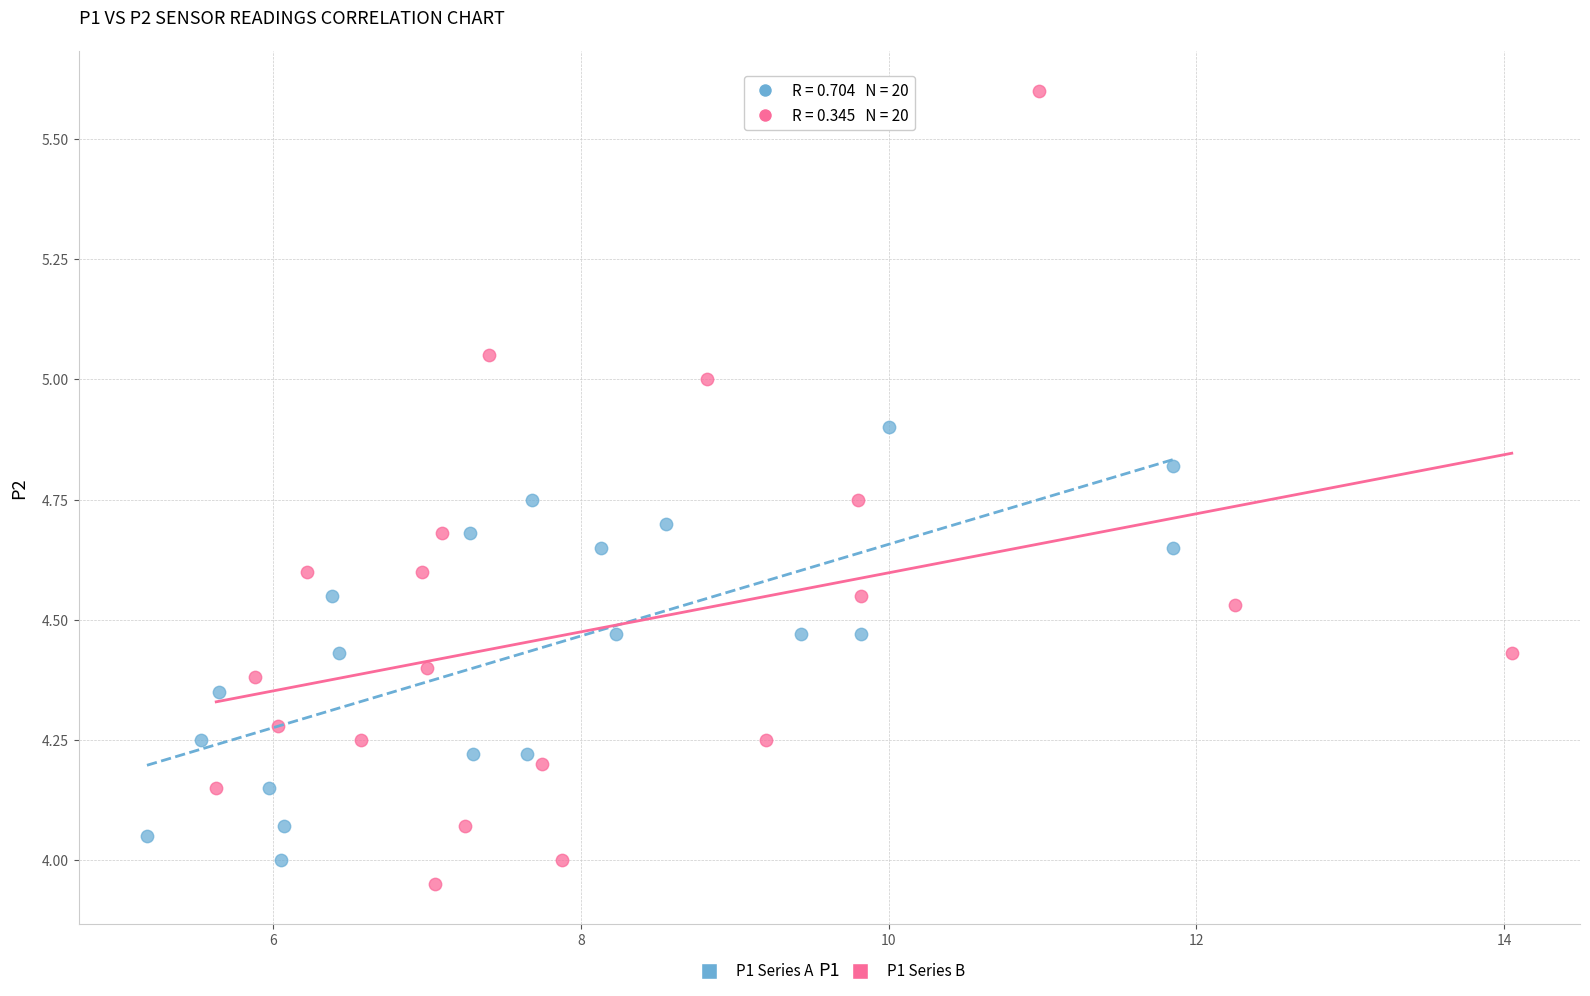

Which series reaches the minimum Y coordinate?

P1 Series B